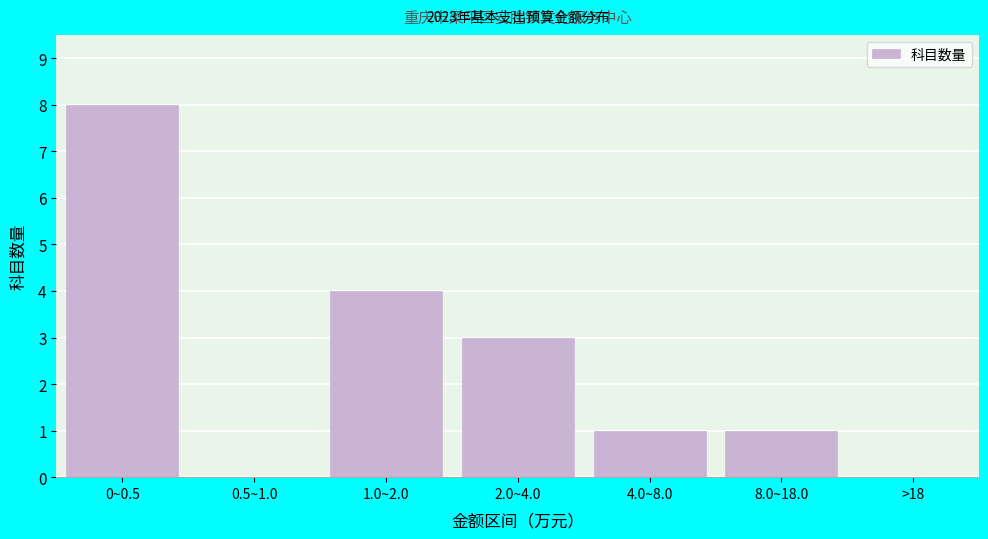

Reading right to left, what are all the values shown in this chart?

>18=0	8.0~18.0=1	4.0~8.0=1	2.0~4.0=3	1.0~2.0=4	0.5~1.0=0	0~0.5=8